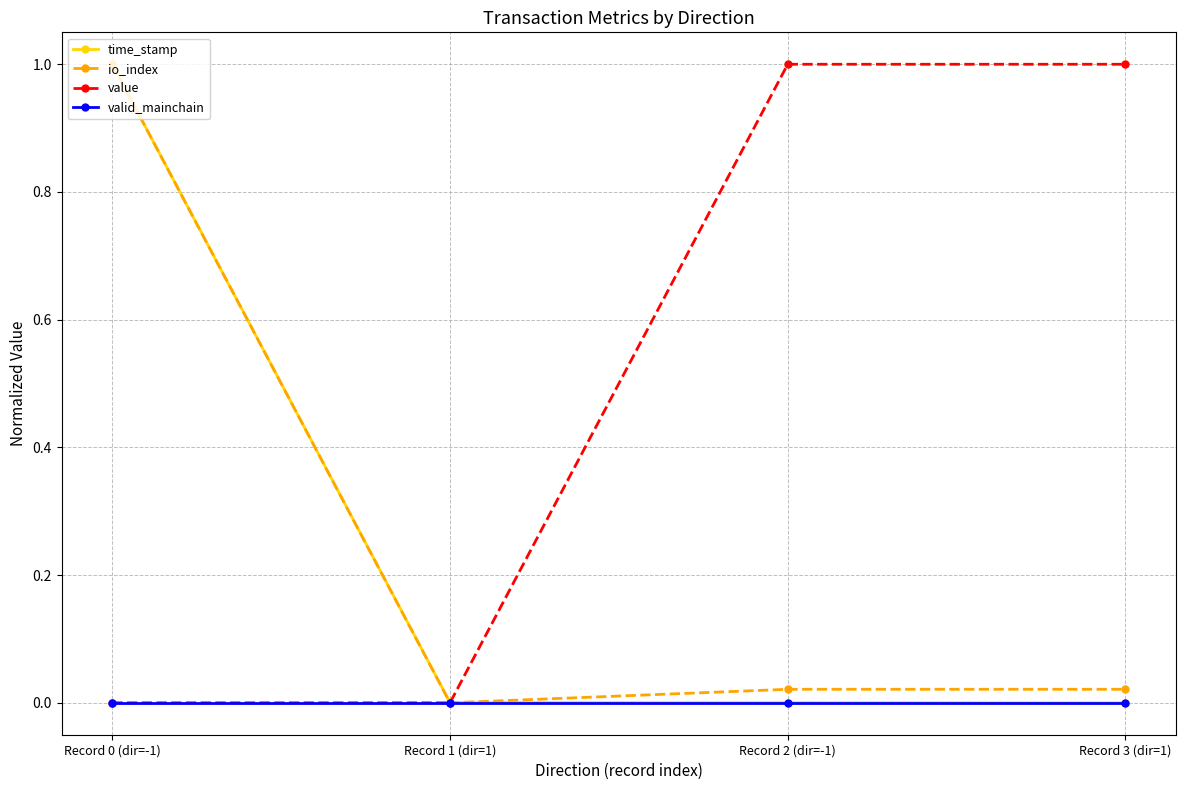

Which series has the largest total across all categories?

value